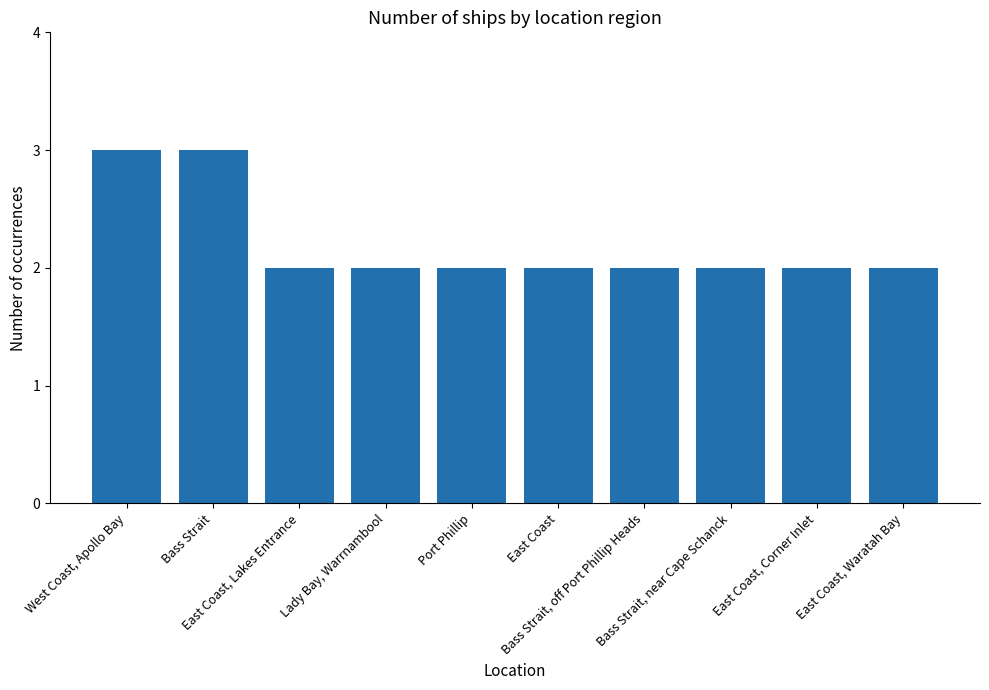

What is the value of the 1st bar from the left?

3